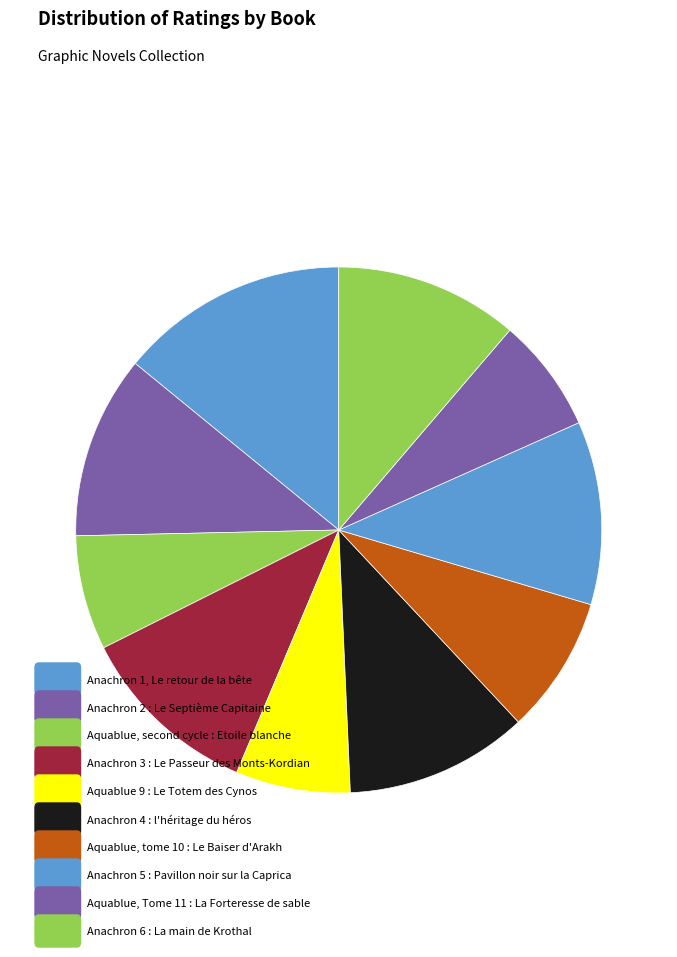

Is there a majority slice in this chart?

No